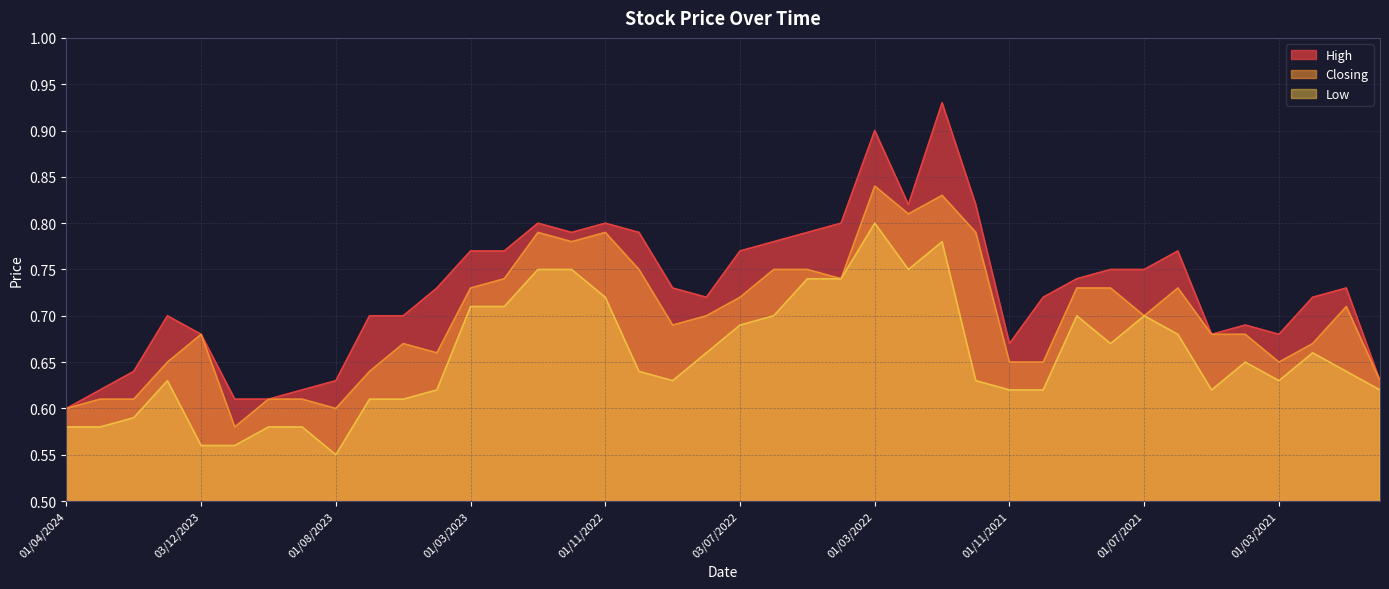

Reading left to right, what are all the values shown in this chart?

High: 0.6	0.6	0.6	0.7	0.7	0.6	0.6	0.6	0.6	0.7	0.7	0.7	0.8	0.8	0.8	0.8	0.8	0.8	0.7	0.7	0.8	0.8	0.8	0.8	0.9	0.8	0.9	0.8	0.7	0.7	0.7	0.8	0.8	0.8	0.7	0.7	0.7	0.7	0.7	0.6
Closing: 0.6	0.6	0.6	0.7	0.7	0.6	0.6	0.6	0.6	0.6	0.7	0.7	0.7	0.7	0.8	0.8	0.8	0.8	0.7	0.7	0.7	0.8	0.8	0.7	0.8	0.8	0.8	0.8	0.7	0.7	0.7	0.7	0.7	0.7	0.7	0.7	0.7	0.7	0.7	0.6
Low: 0.6	0.6	0.6	0.6	0.6	0.6	0.6	0.6	0.6	0.6	0.6	0.6	0.7	0.7	0.8	0.8	0.7	0.6	0.6	0.7	0.7	0.7	0.7	0.7	0.8	0.8	0.8	0.6	0.6	0.6	0.7	0.7	0.7	0.7	0.6	0.7	0.6	0.7	0.6	0.6